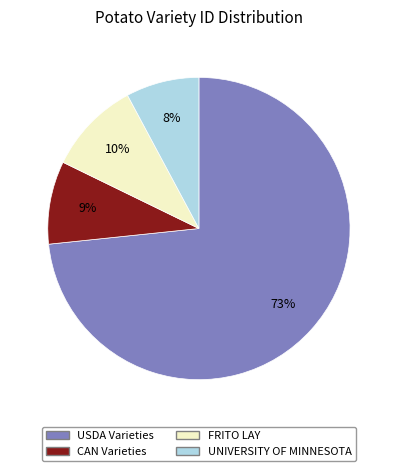

Which category has the biggest portion of the pie?

USDA Varieties